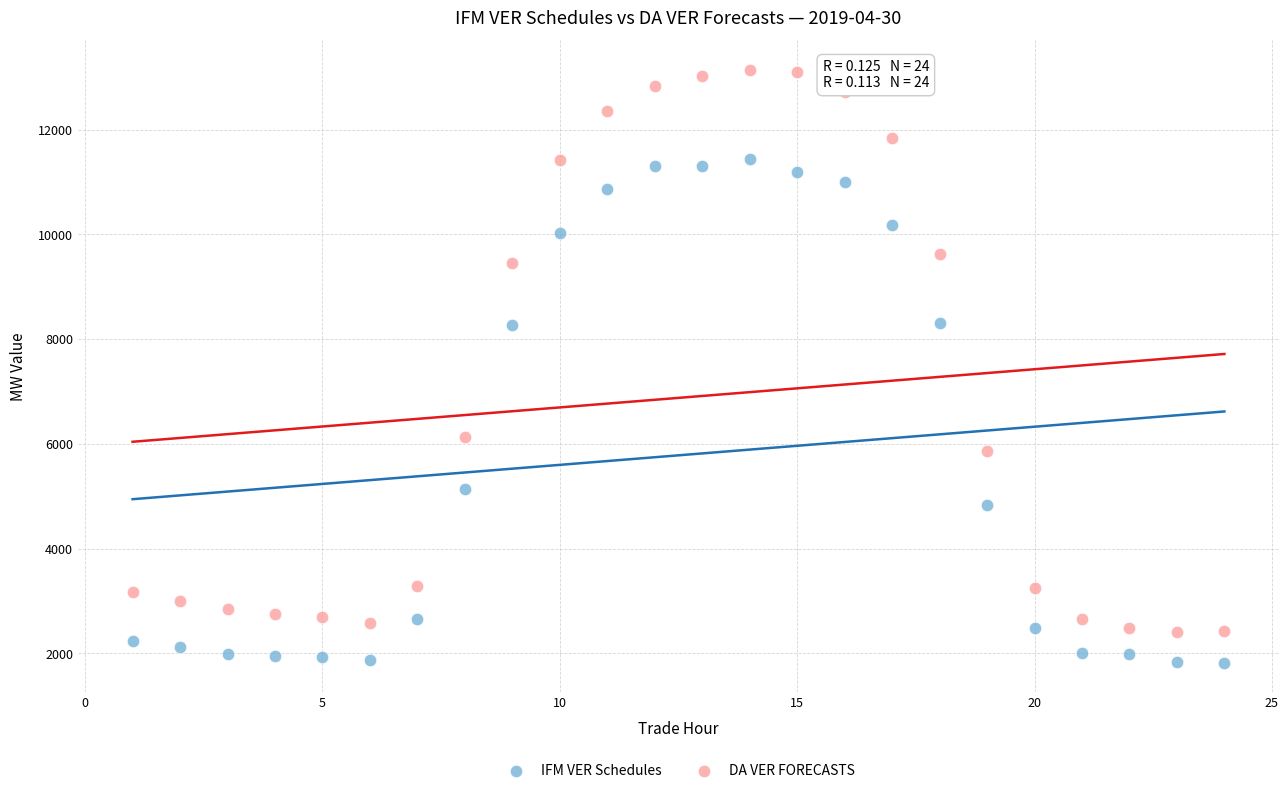

Which series reaches the minimum Y coordinate?

IFM VER Schedules